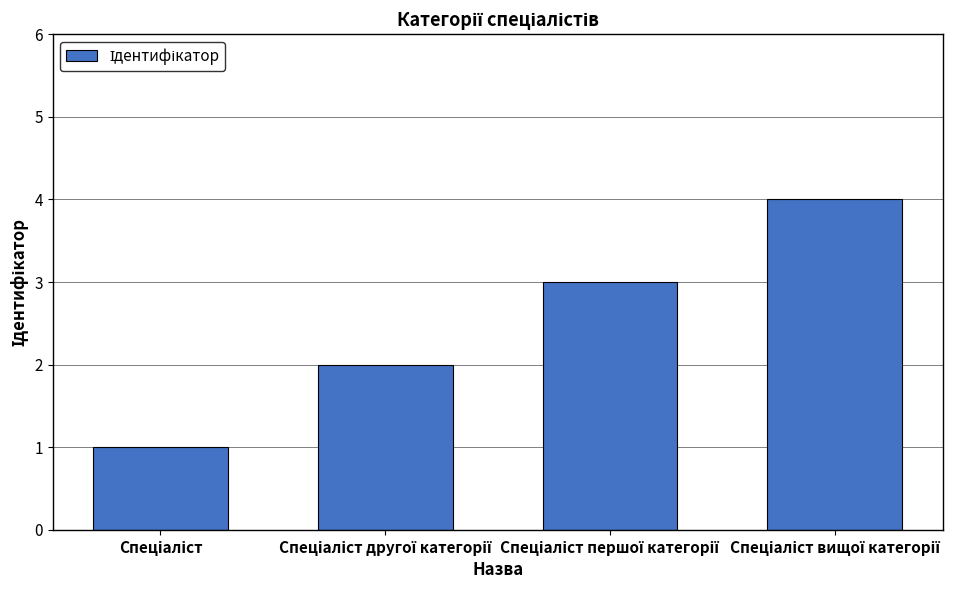

What is the greatest value displayed?

4